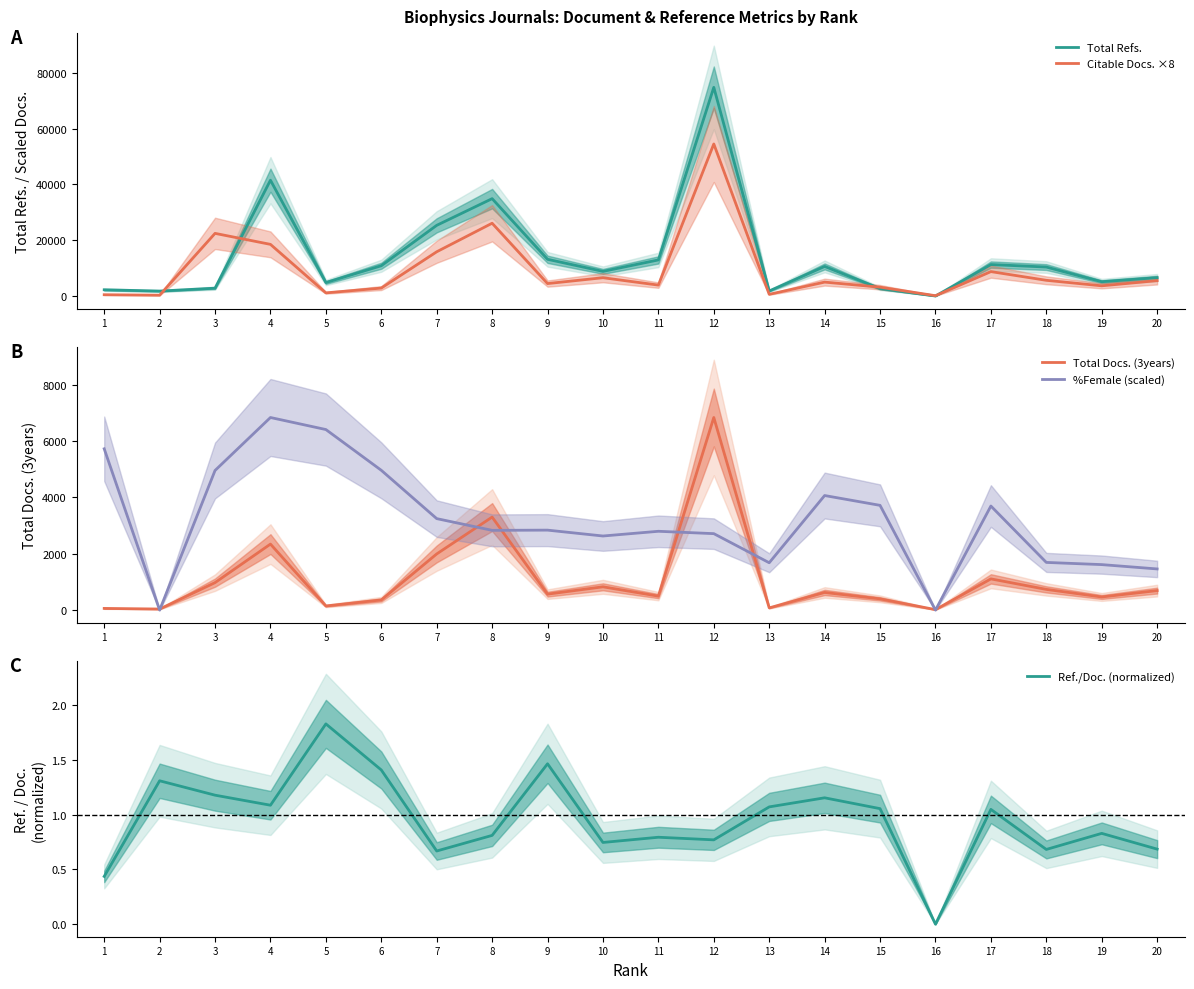

Read the Total Docs. (3years) value at 9.

566.0